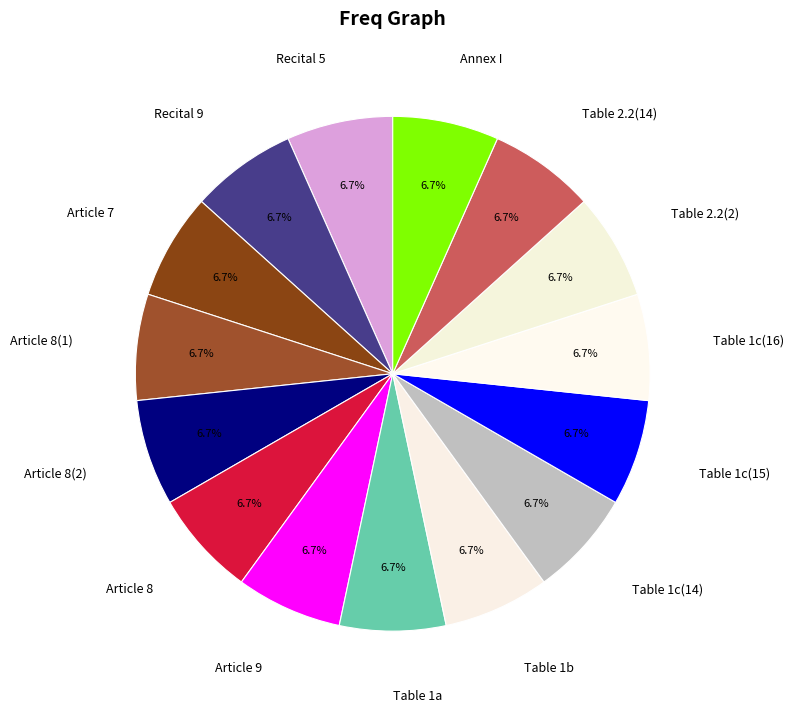

How many slices are in this pie chart?

15